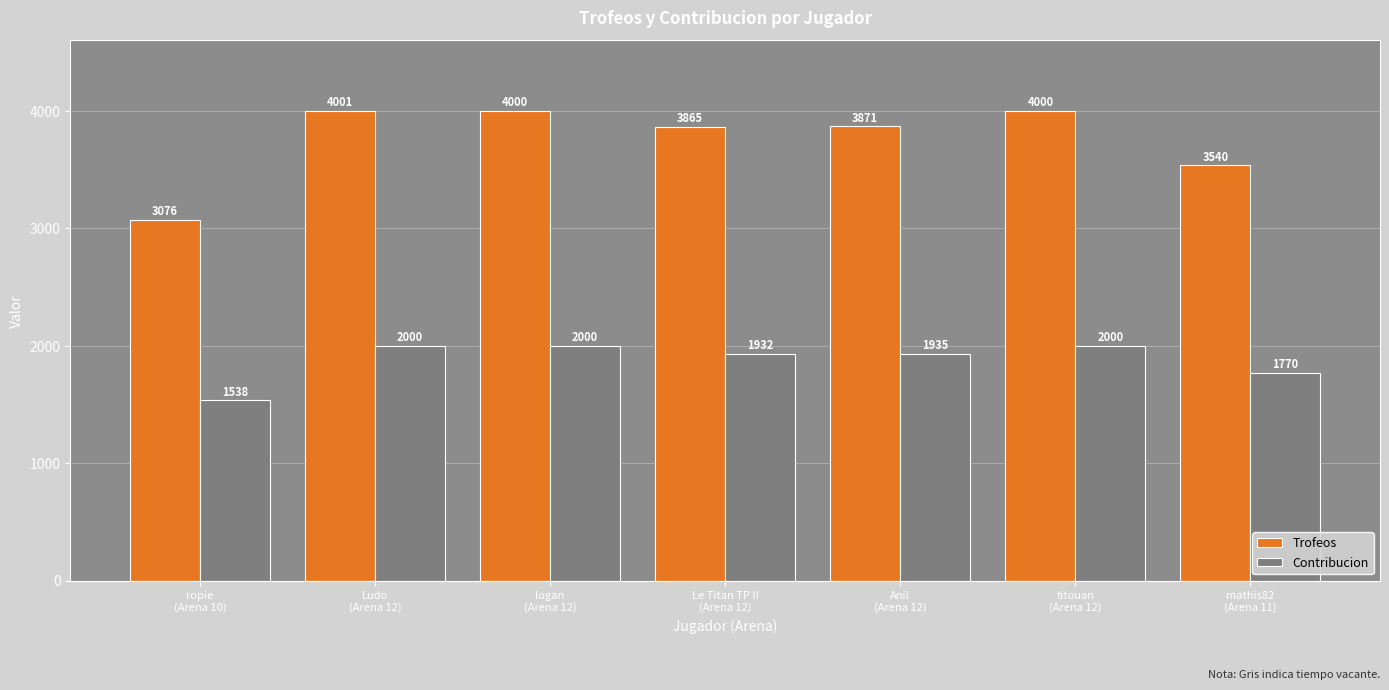

What are all the series names shown in the legend?

Trofeos, Contribucion